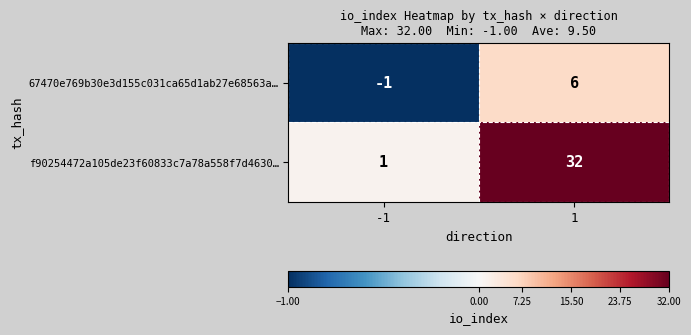

Rank the series by their average value, from lowest to highest.

67470e769b30e3d155c031ca65d1ab27e68563a…, f90254472a105de23f60833c7a78a558f7d4630…